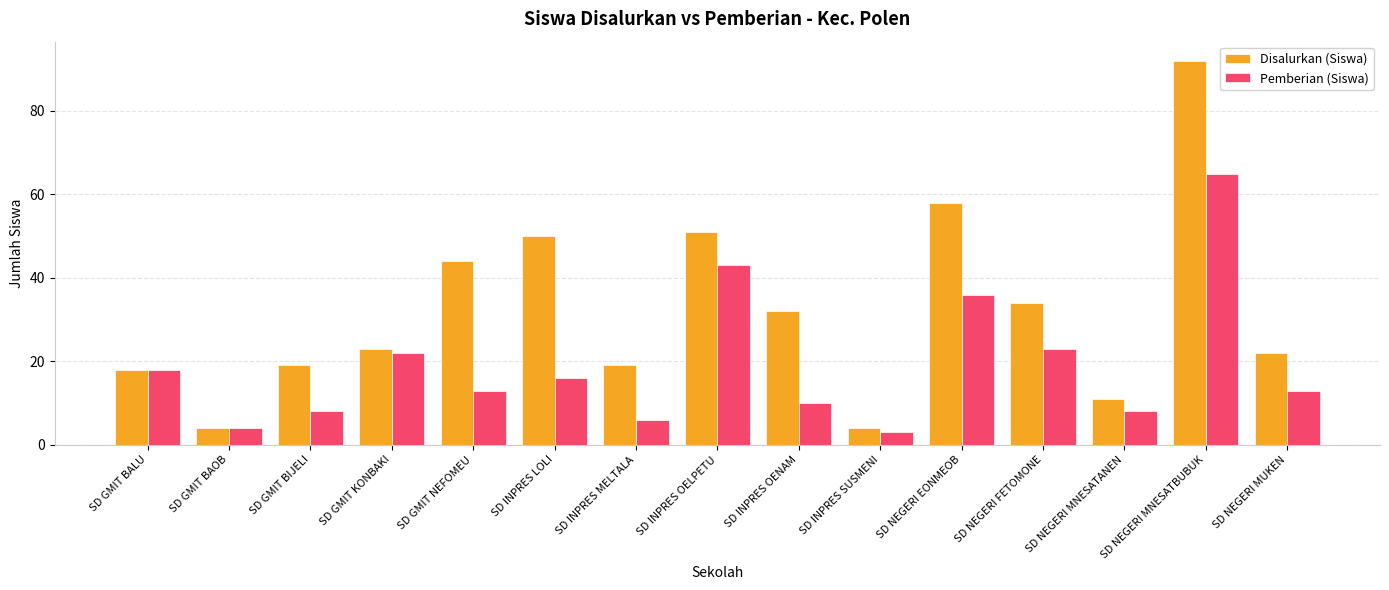

What is the label of the 15th bar from the left?

SD NEGERI MUKEN